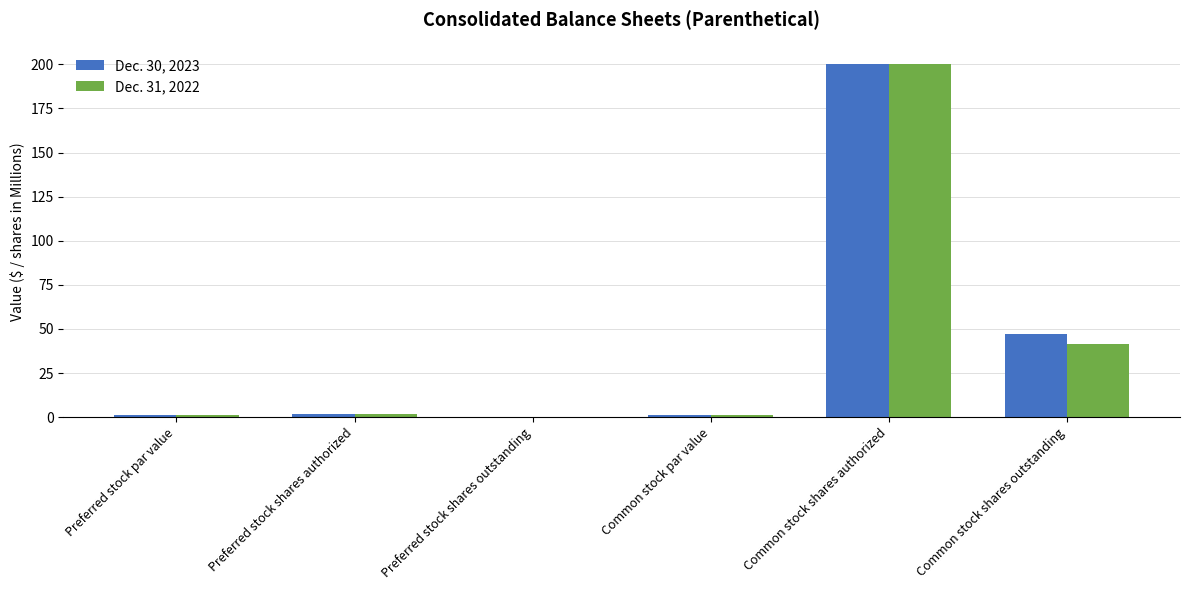

Where is Dec. 30, 2023 nearest to the value 100?

Common stock shares outstanding